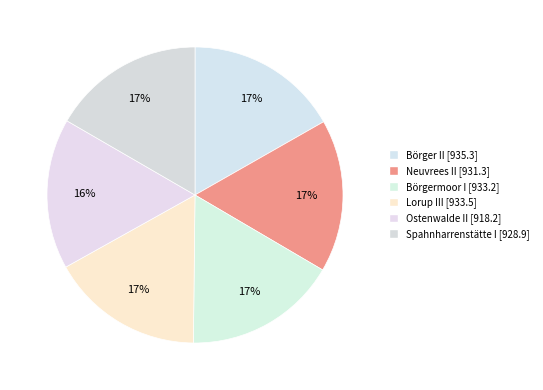

Is Ostenwalde II the majority of the pie?

No